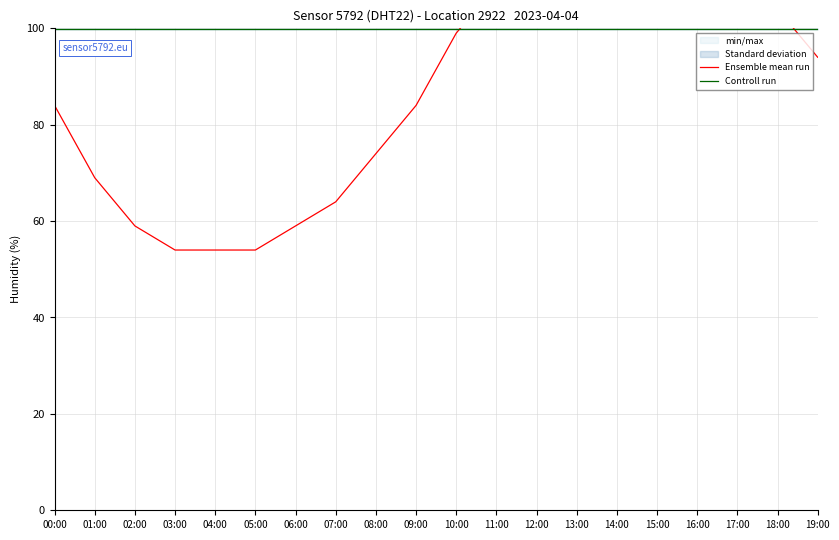

What position from the right is 08:00?

12